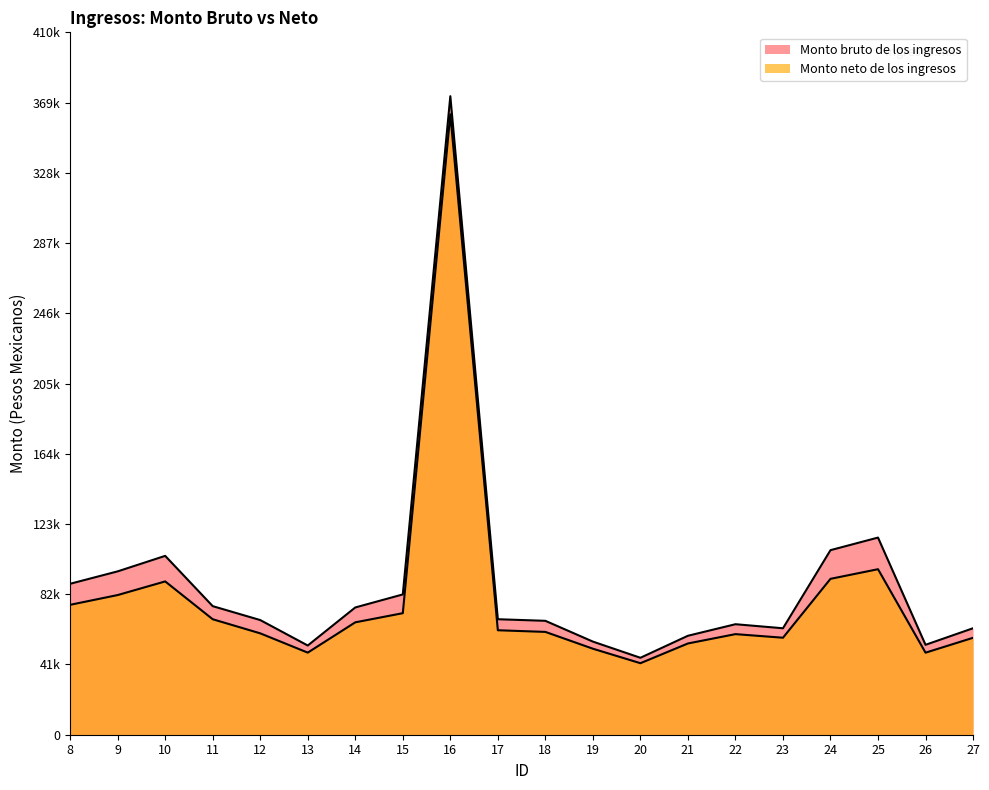

How many distinct data groups are displayed?

2